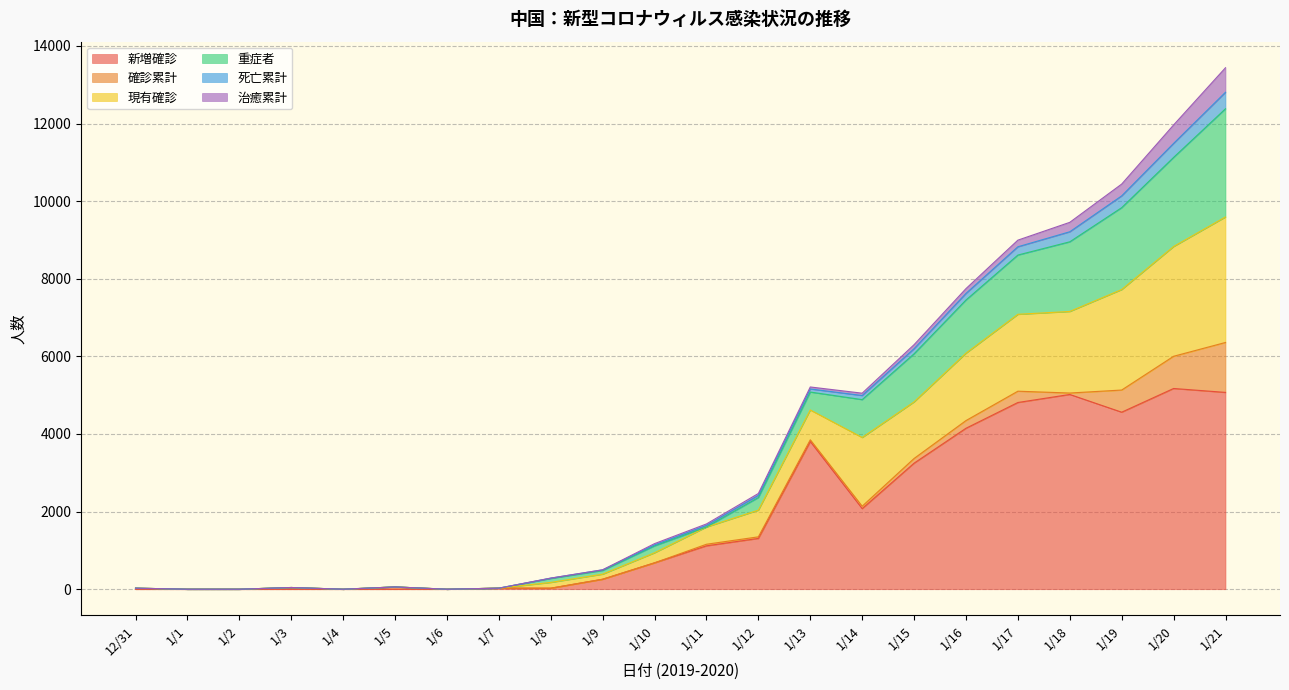

What is the maximum value for 新増確診?

5173